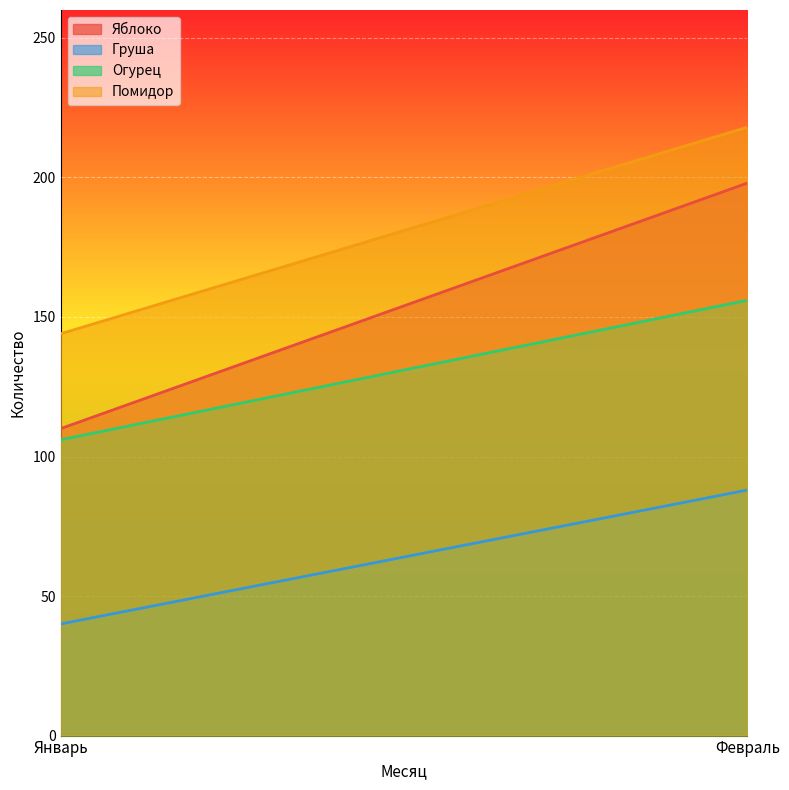

What is the maximum value shown in the chart?

218